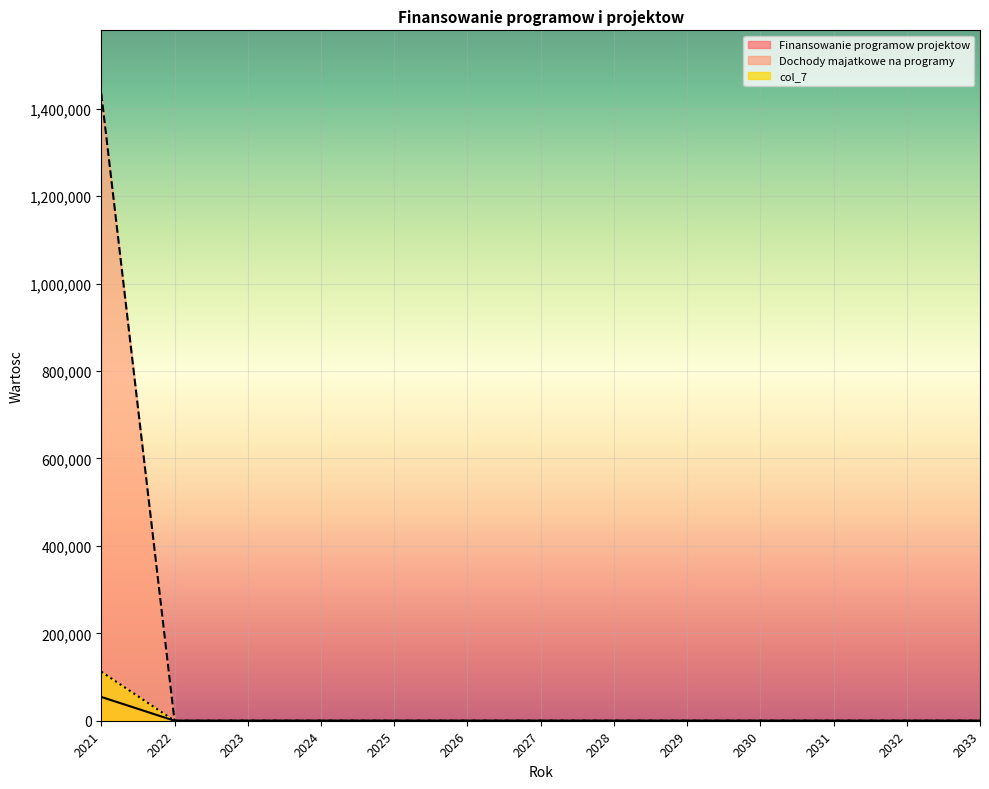

True or false: col_7 has a value of 46170.6 at 2029.

False